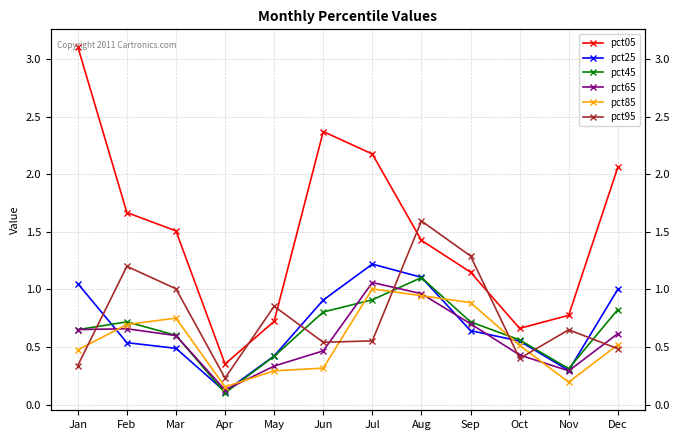

What is the difference between the pct25 values at Jul and Apr?

1.1